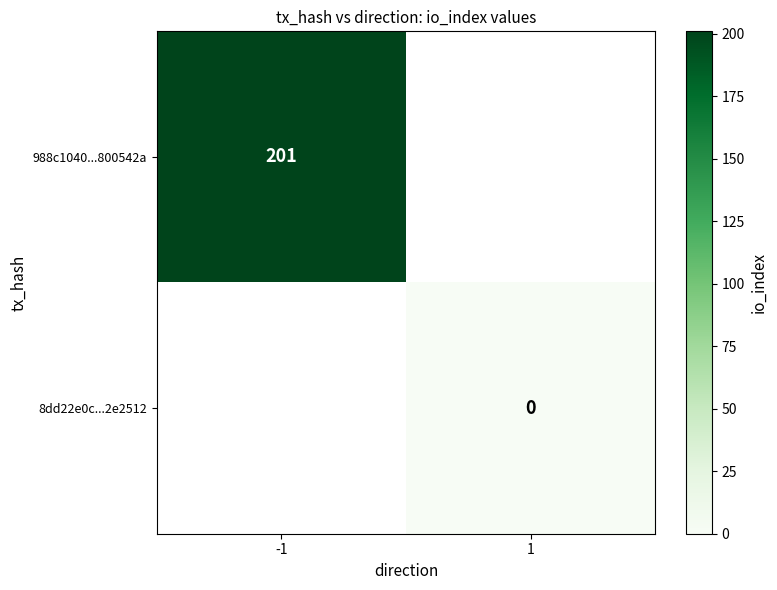

At which category does the chart reach its minimum across all series?

1